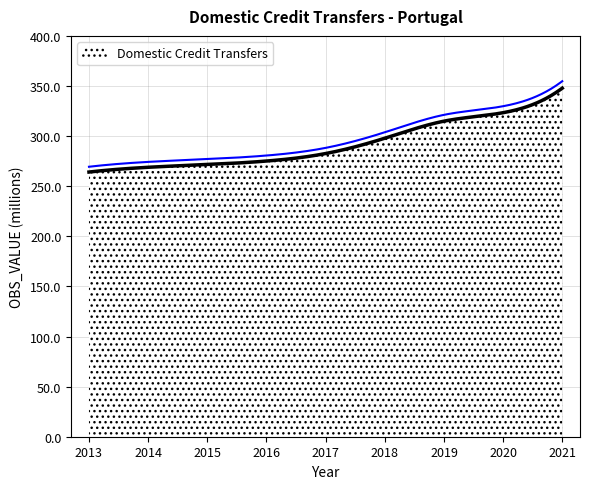

What is the value of the 6th point from the left?

298.0